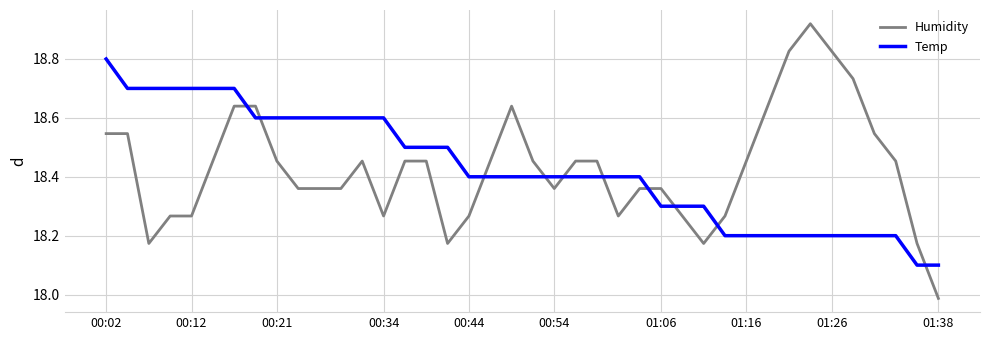

How many lines are shown in the chart?

2